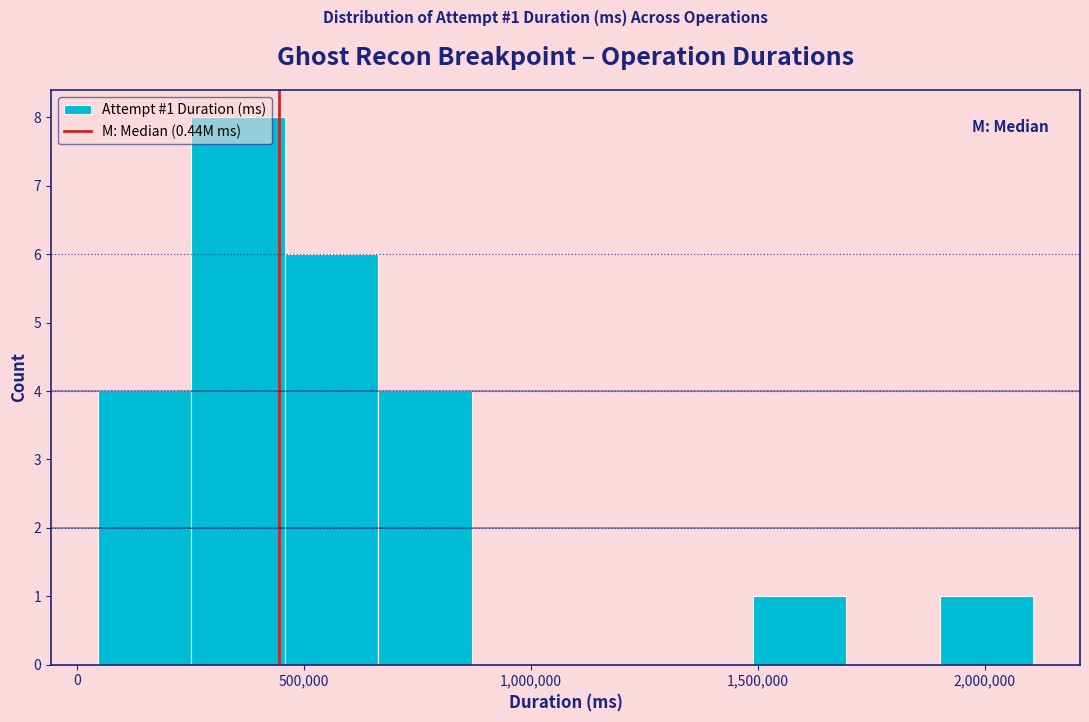

Over which range of the x-axis is the bar tallest?

250000 to 450000